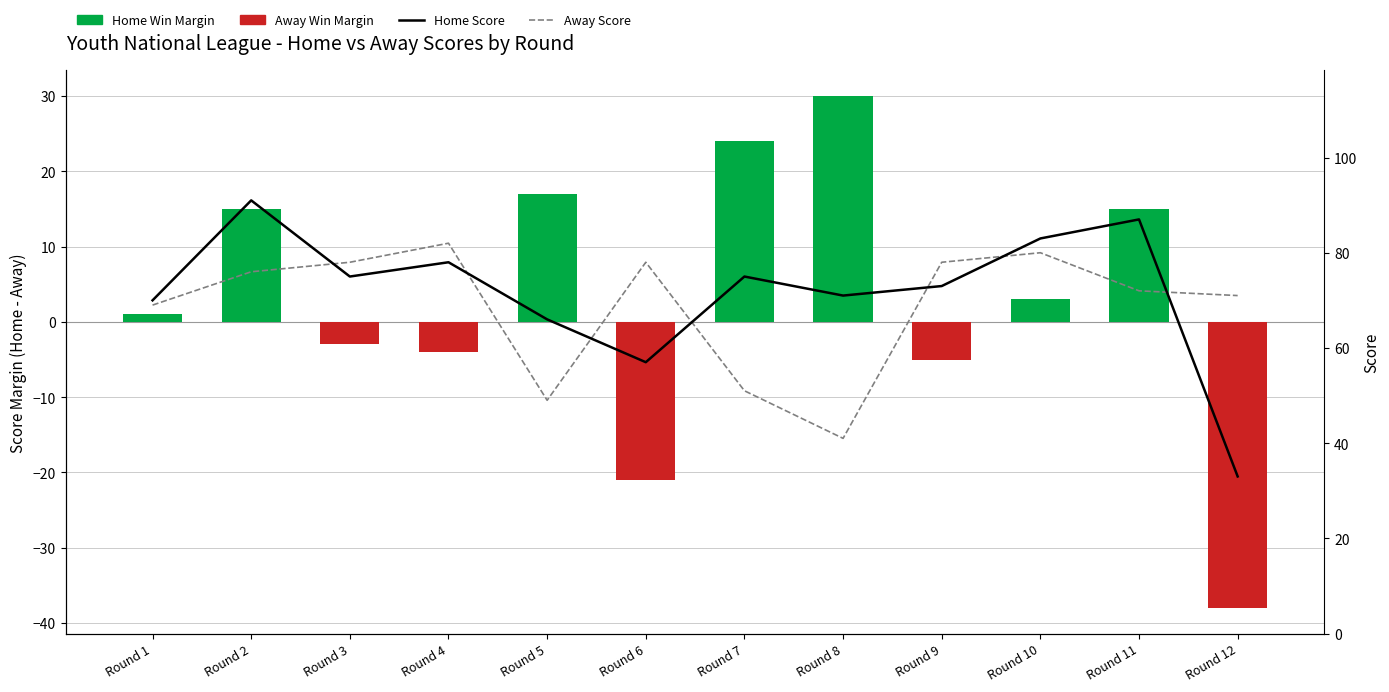

The Home Score series shows 28 at Round 9. True or false?

False